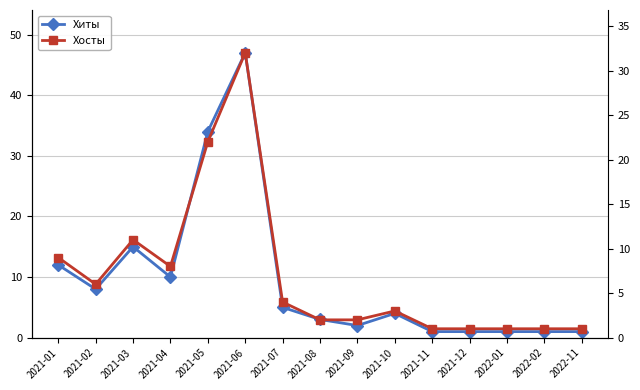

True or false: Хосты and Хиты intersect in this chart.

False